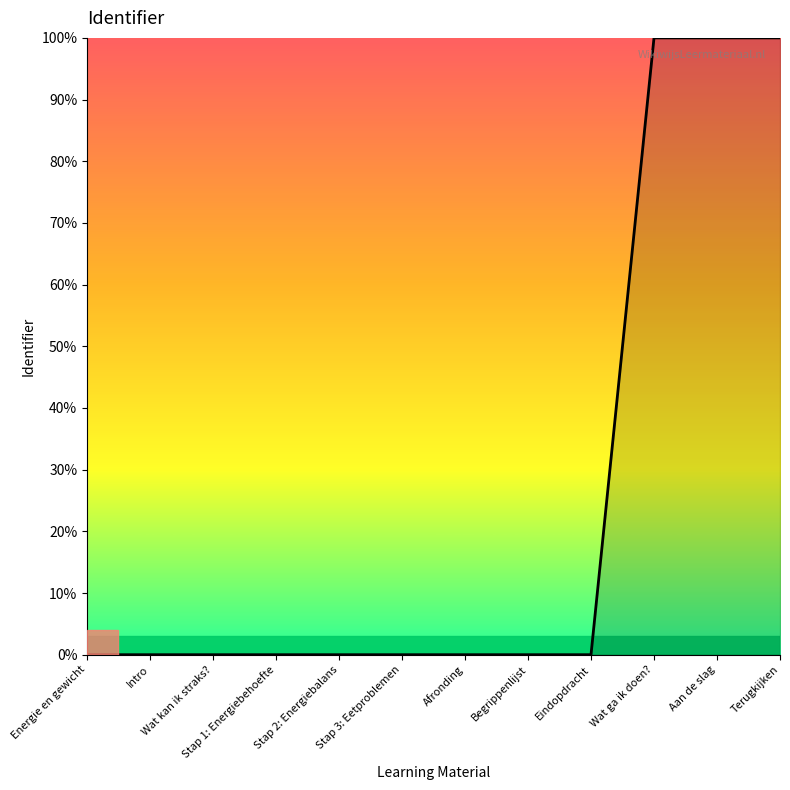

What is the change in value from Stap 2: Energiebalans to Wat ga ik doen??

+100.0